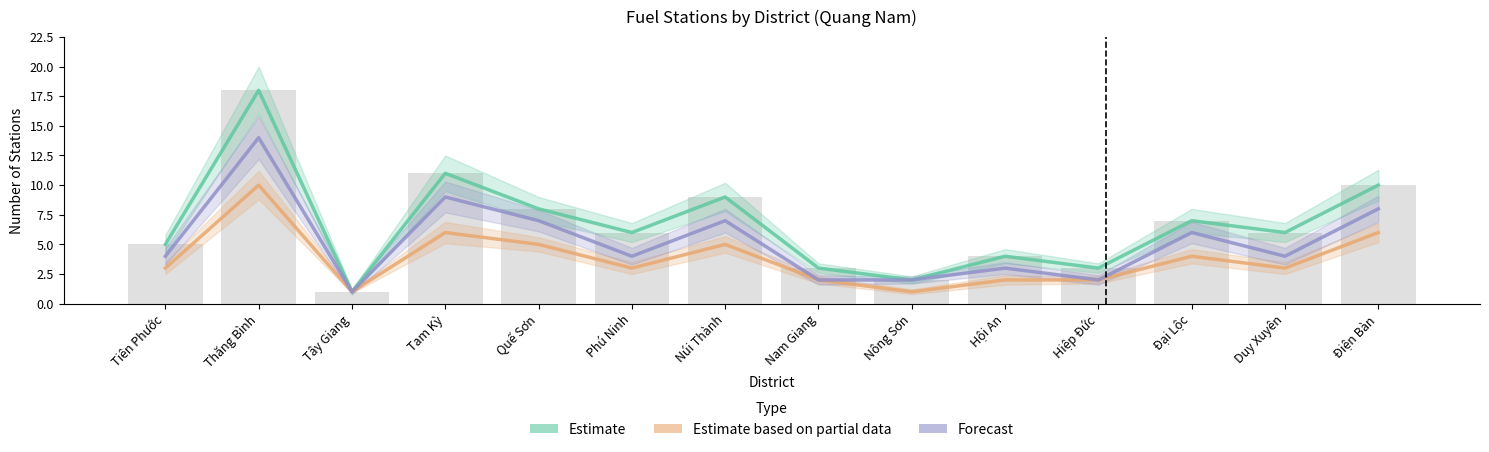

Rank the series by their average value, from lowest to highest.

Estimate based on partial data, Forecast, Estimate